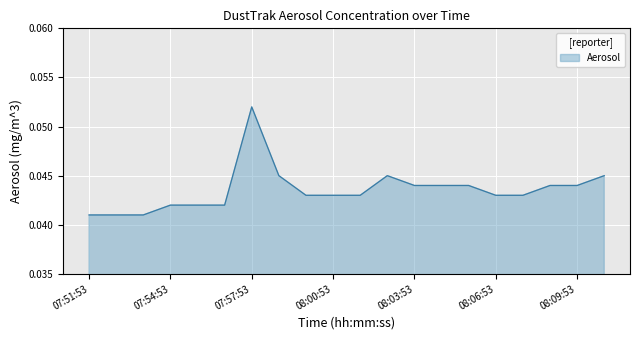

What is the label of the 2nd point from the left?

07:52:53